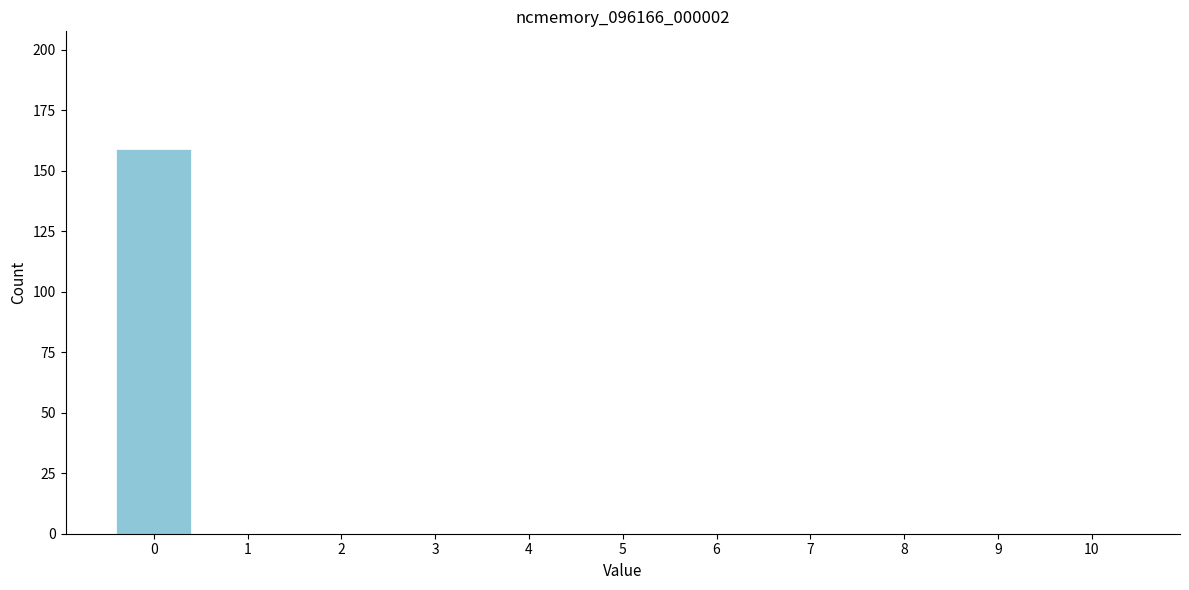

Reading left to right, list every bar in this chart as the range it spans on the x-axis followed by its height. The values are not printed on the chart, so give them approximately, as read against the axis.

-0.5 to 0.5: 160
0.5 to 1.5: 0
1.5 to 2.5: 0
2.5 to 3.5: 0
3.5 to 4.5: 0
4.5 to 5.5: 0
5.5 to 6.5: 0
6.5 to 7.5: 0
7.5 to 8.5: 0
8.5 to 9.5: 0
9.5 to 10.5: 0